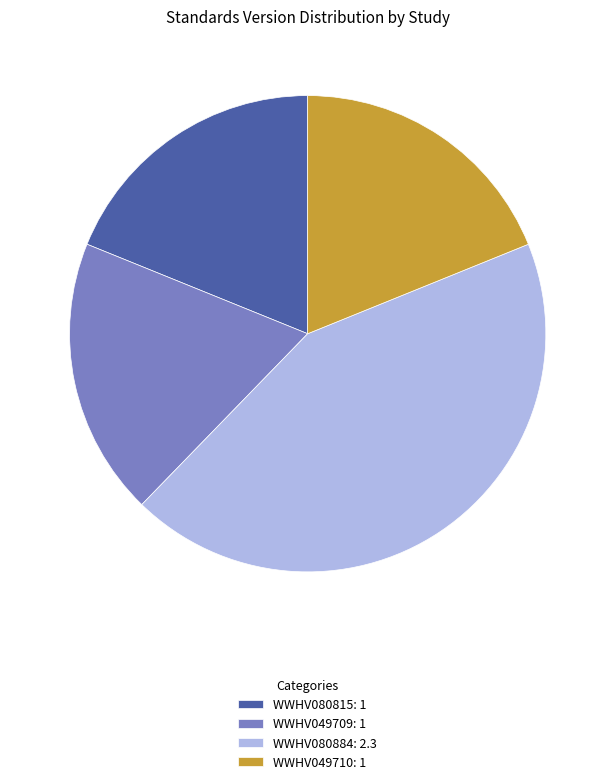

How many slices are in this pie chart?

4